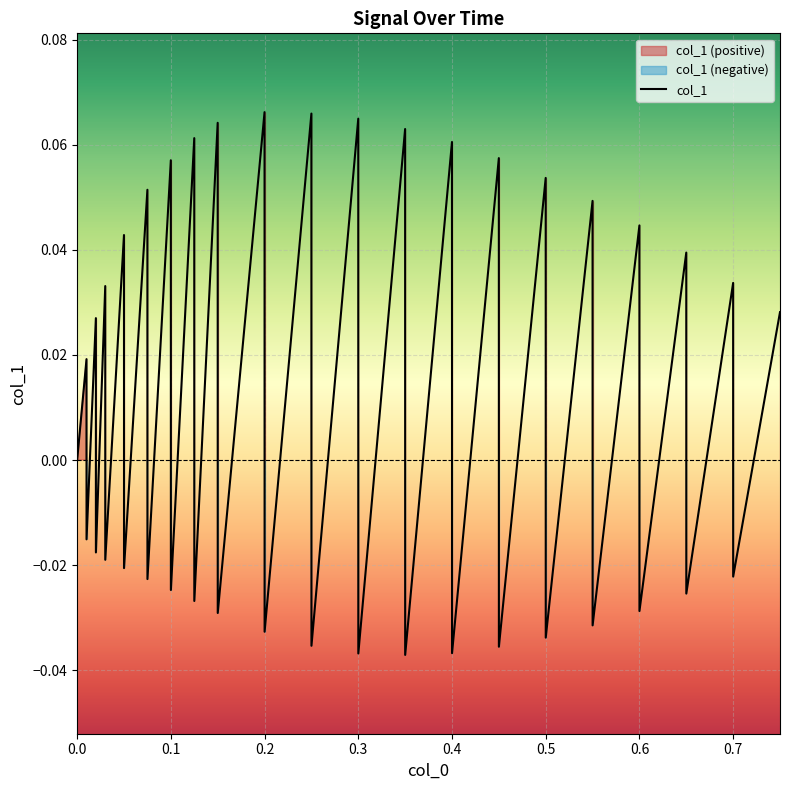

Does the chart display data point markers on the line(s)?

No